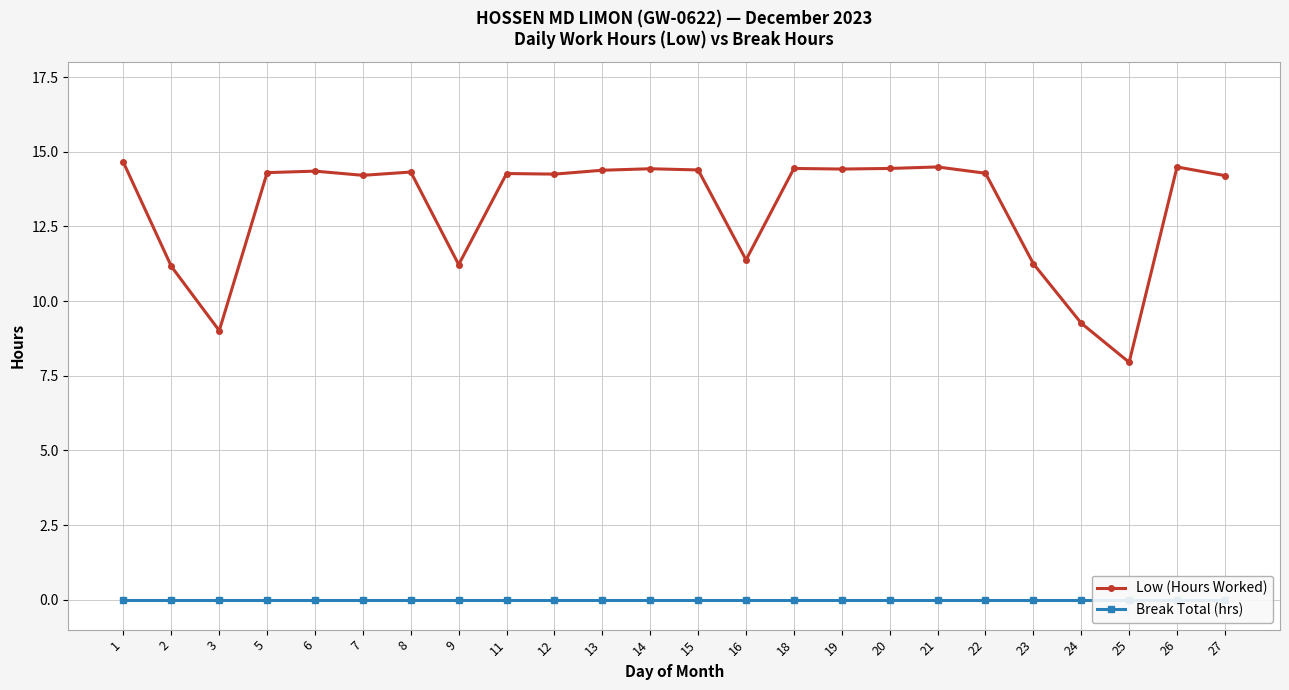

Which series has the largest total across all categories?

Low (Hours Worked)